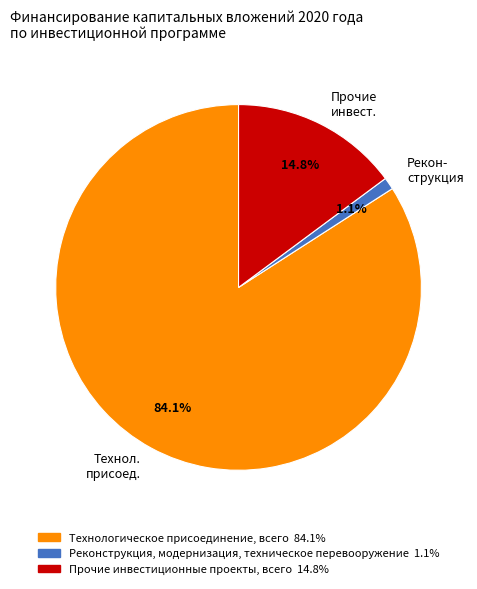

What percentage is NOT represented by Прочие инвест.?

85.2%